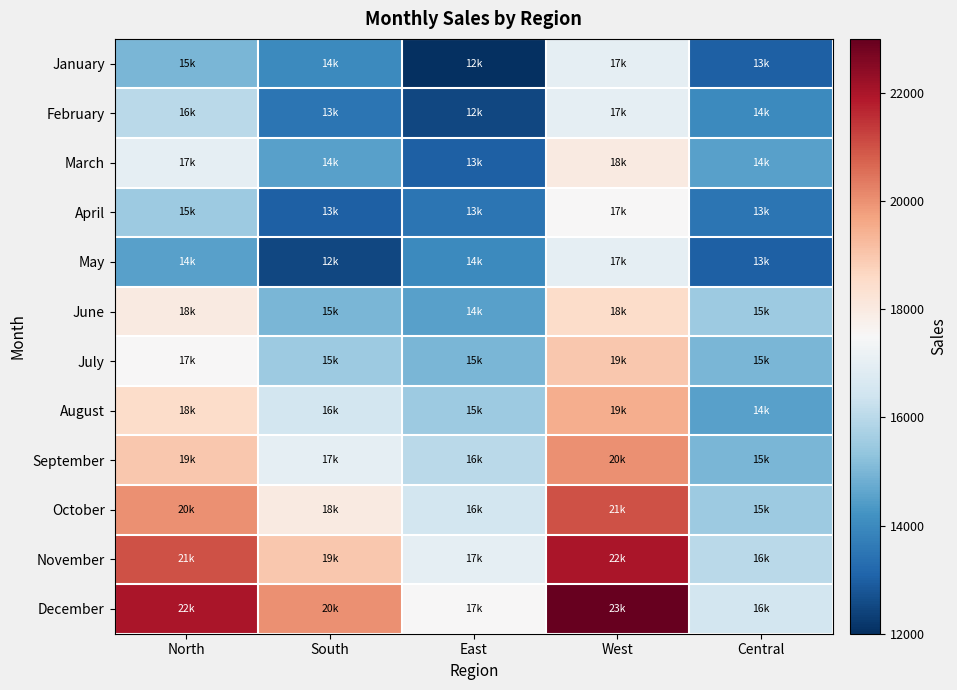

How many distinct data groups are displayed?

12